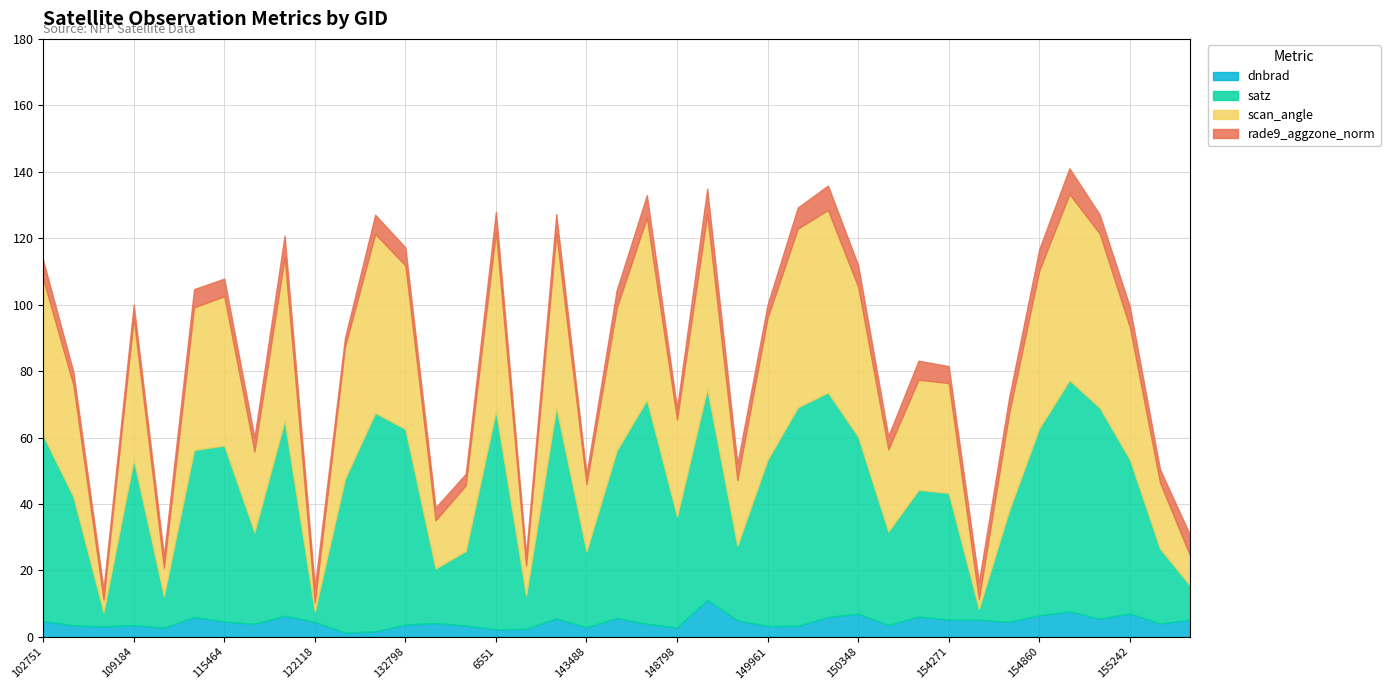

Which series has the largest total across all categories?

satz